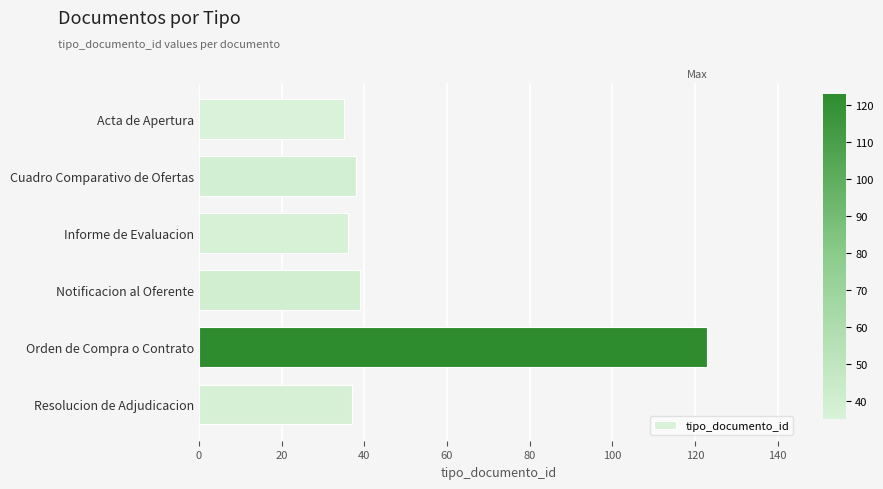

Reading bottom to top, extract all data points from this chart.

Resolucion de Adjudicacion=37	Orden de Compra o Contrato=123	Notificacion al Oferente=39	Informe de Evaluacion=36	Cuadro Comparativo de Ofertas=38	Acta de Apertura=35